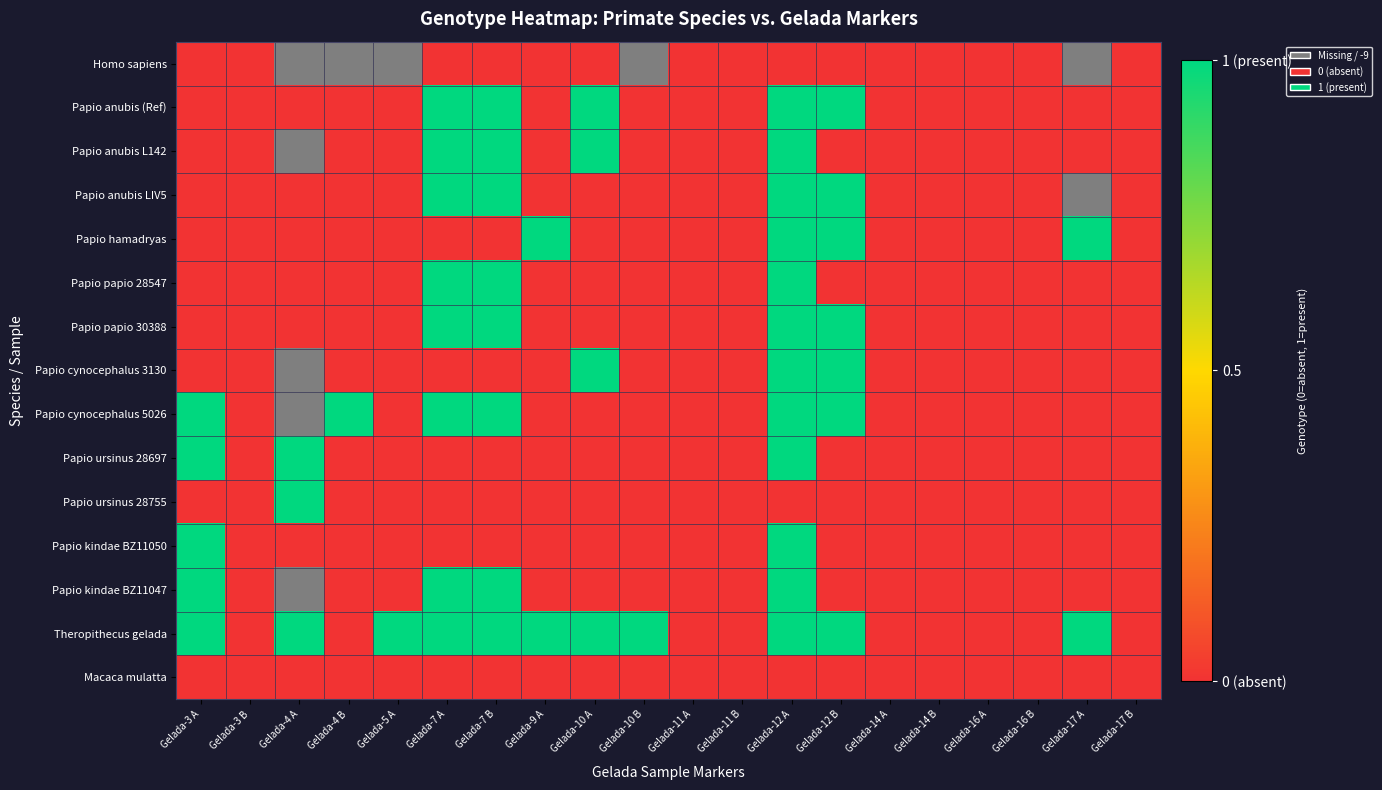

At which category does the chart reach its peak across all series?

Gelada-7 A